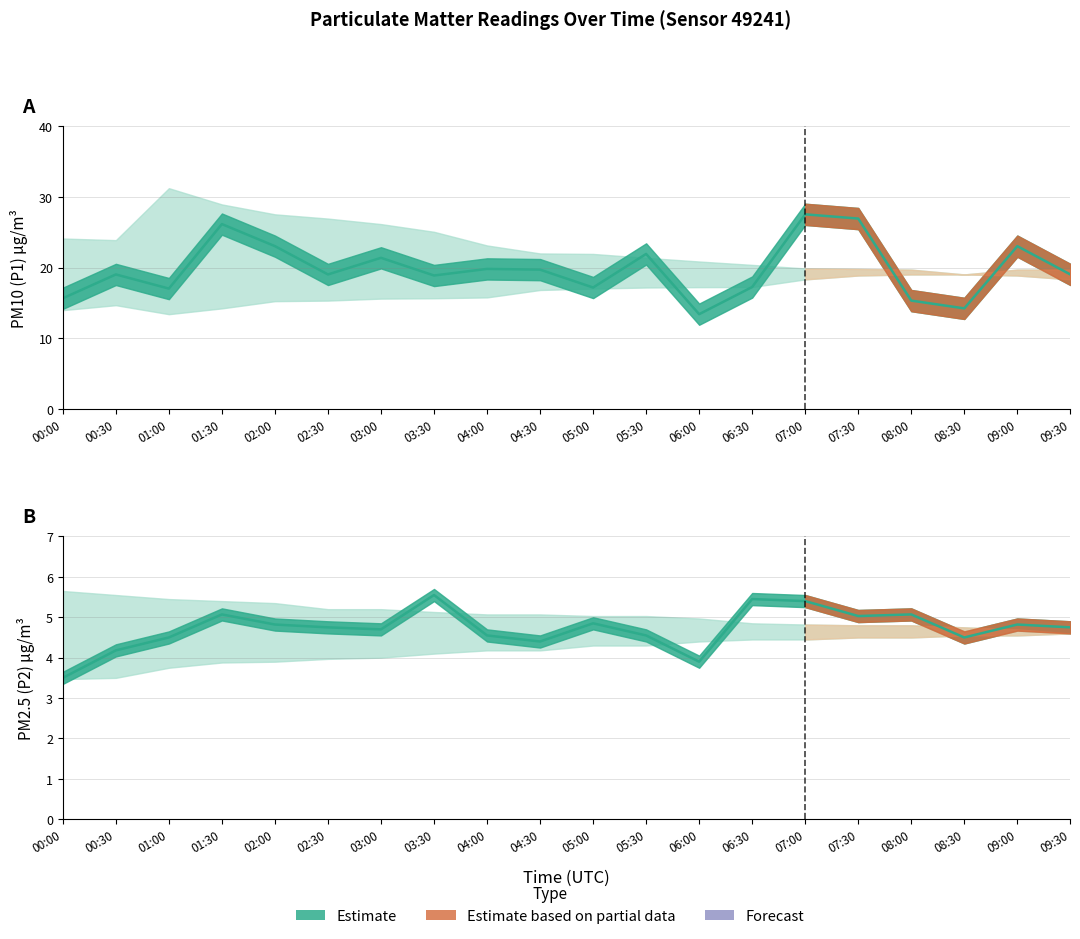

What position from the left is 01:00?

3